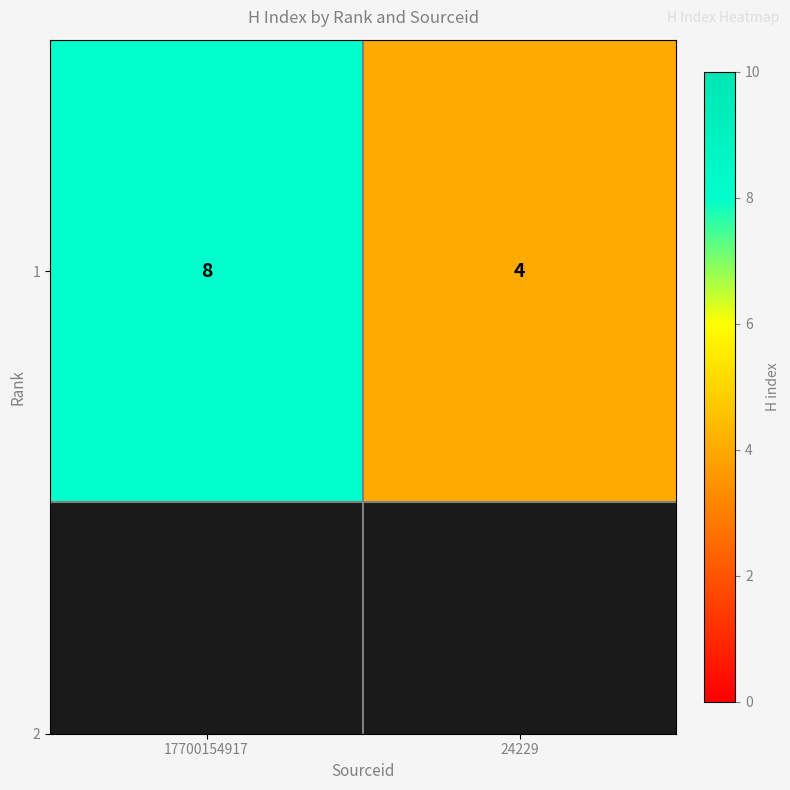

Which category has the lowest value across all series?

24229